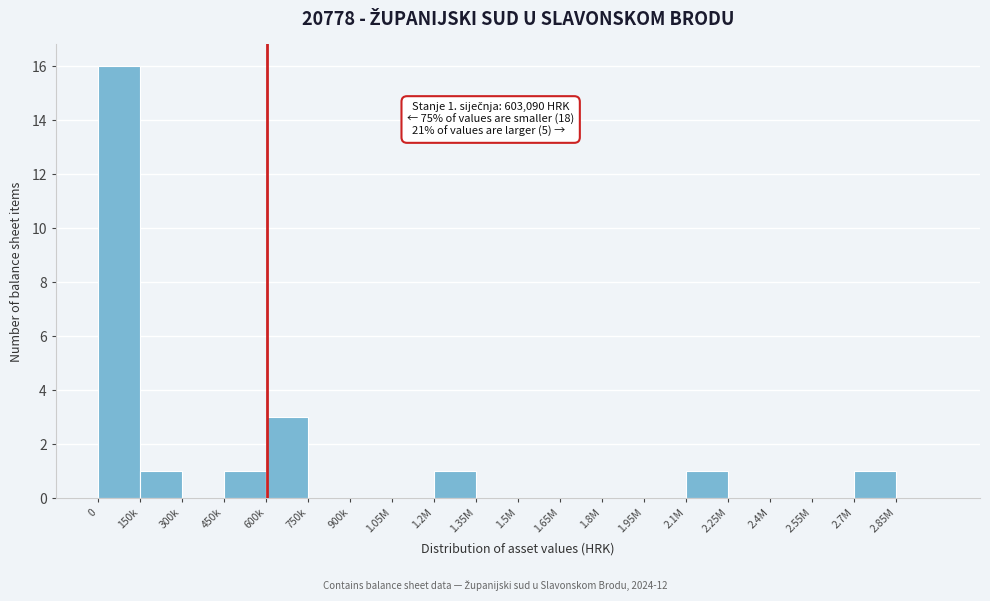

Reading left to right, what are all the values shown in this chart?

0=16	150k=1	300k=0	450k=1	600k=3	750k=0	900k=0	1.05M=0	1.2M=1	1.35M=0	1.5M=0	1.65M=0	1.8M=0	1.95M=0	2.1M=1	2.25M=0	2.4M=0	2.55M=0	2.7M=1	2.85M=0